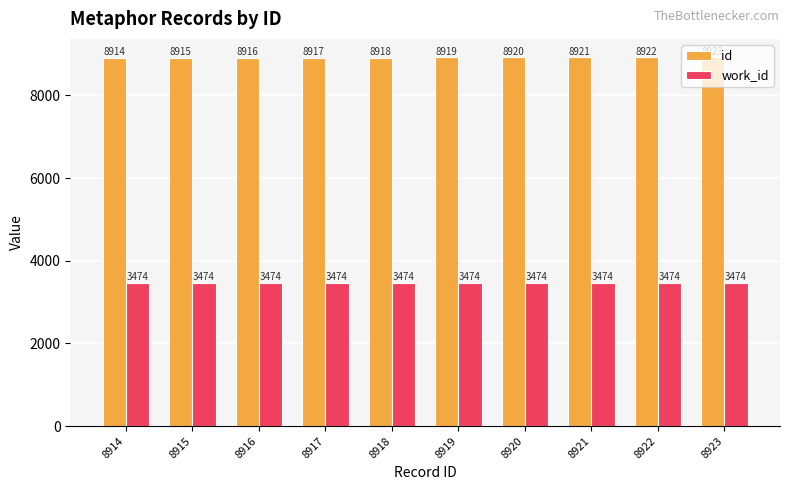

Are the bars horizontal?

No